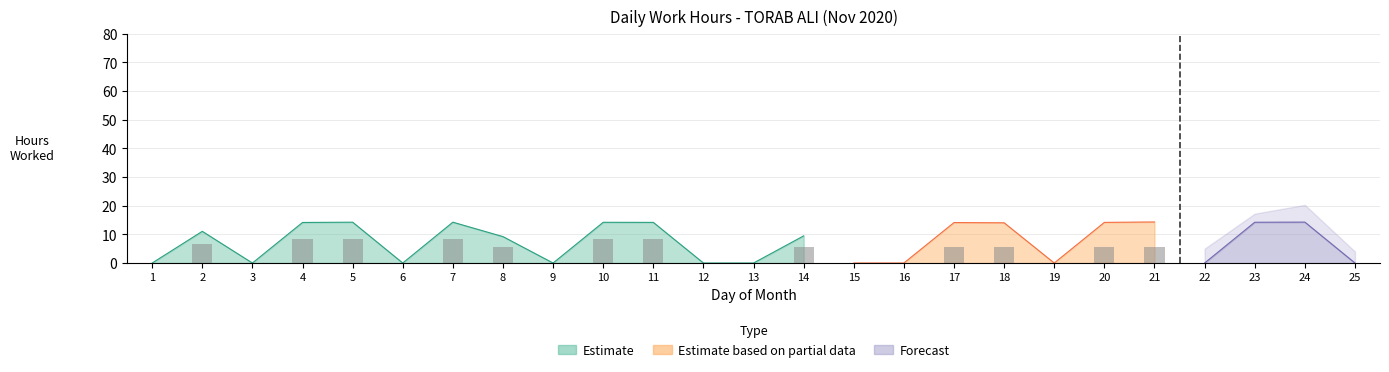

The value of Estimate at 14 is 3.1. True or false?

False